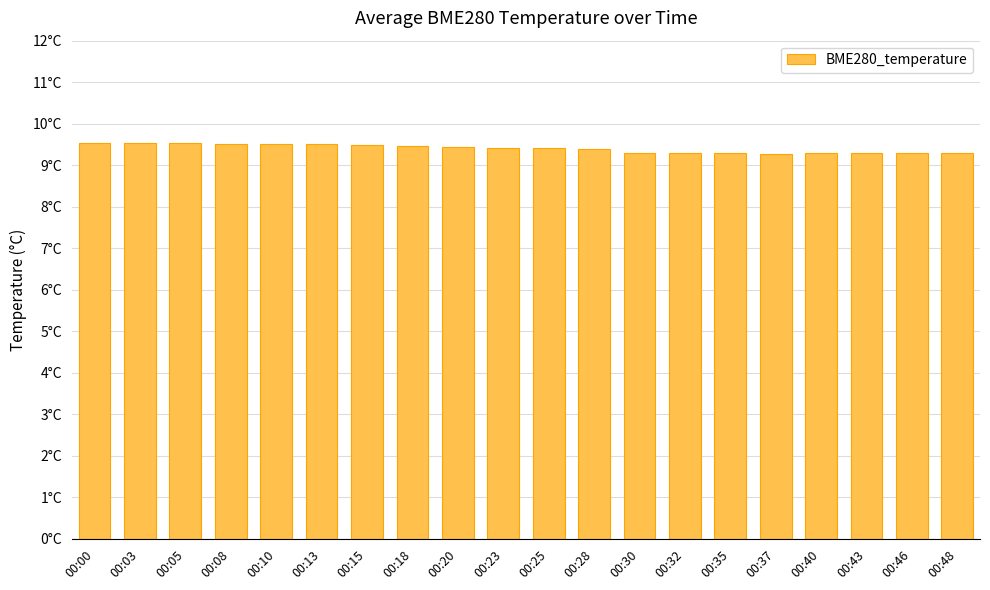

What is the ratio of the value at 00:28 to the value at 00:43?

1.0